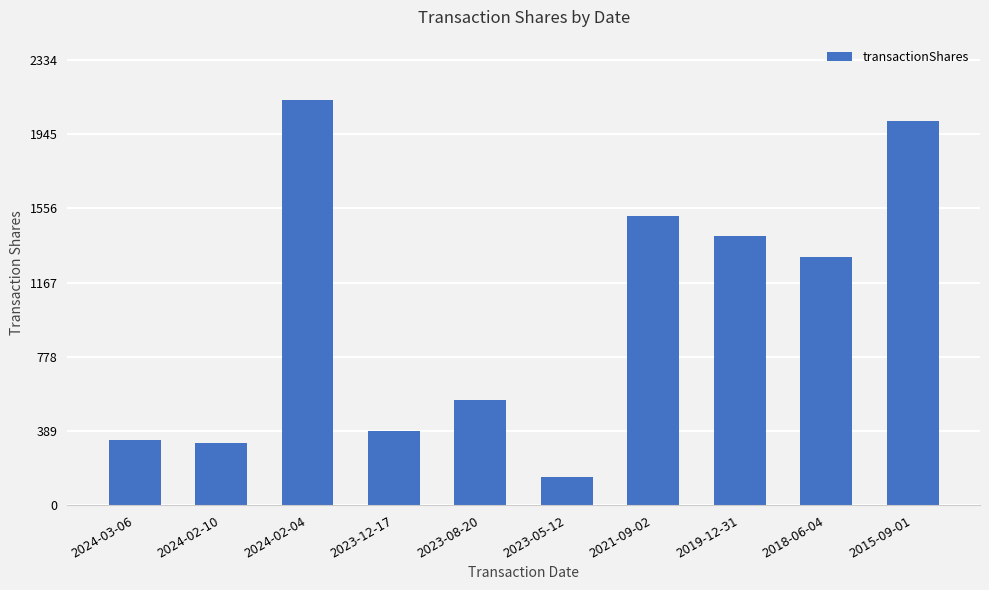

Does the chart contain stacked bars?

No